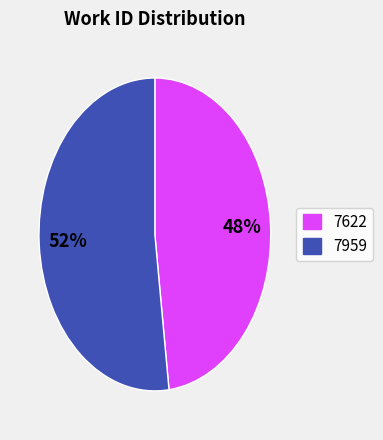

Which slice is the largest?

7959